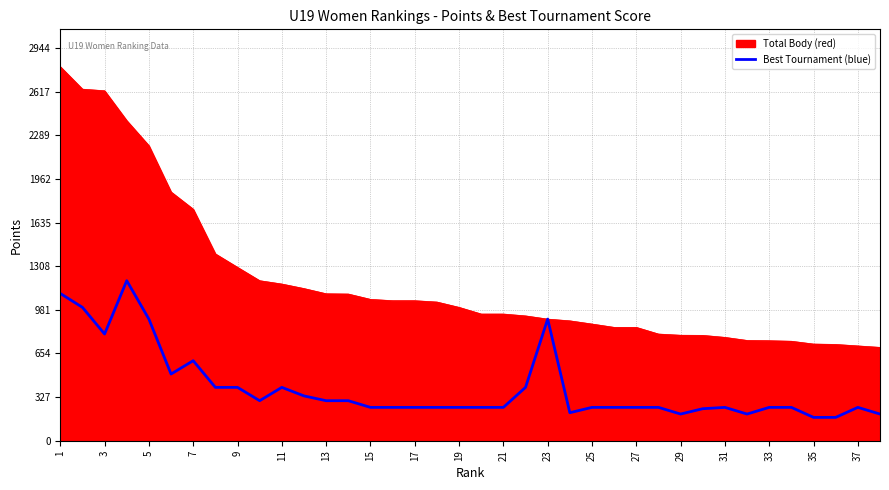

Which series has the widest spread of values?

Total Body (red)